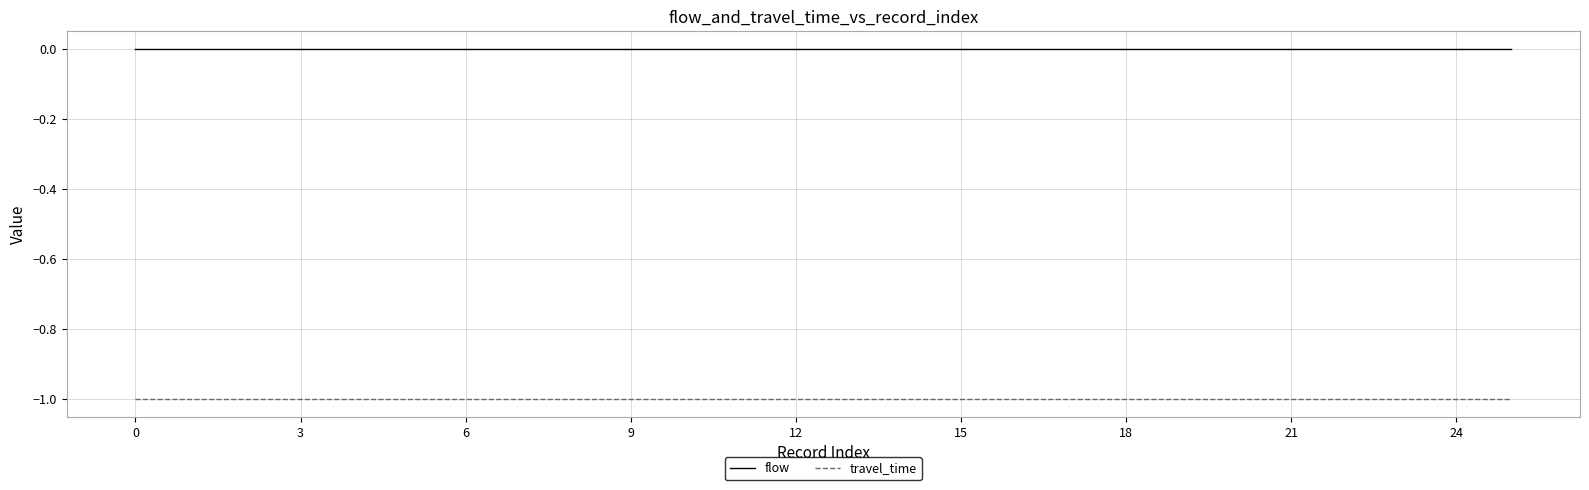

Which series has the largest total across all categories?

flow